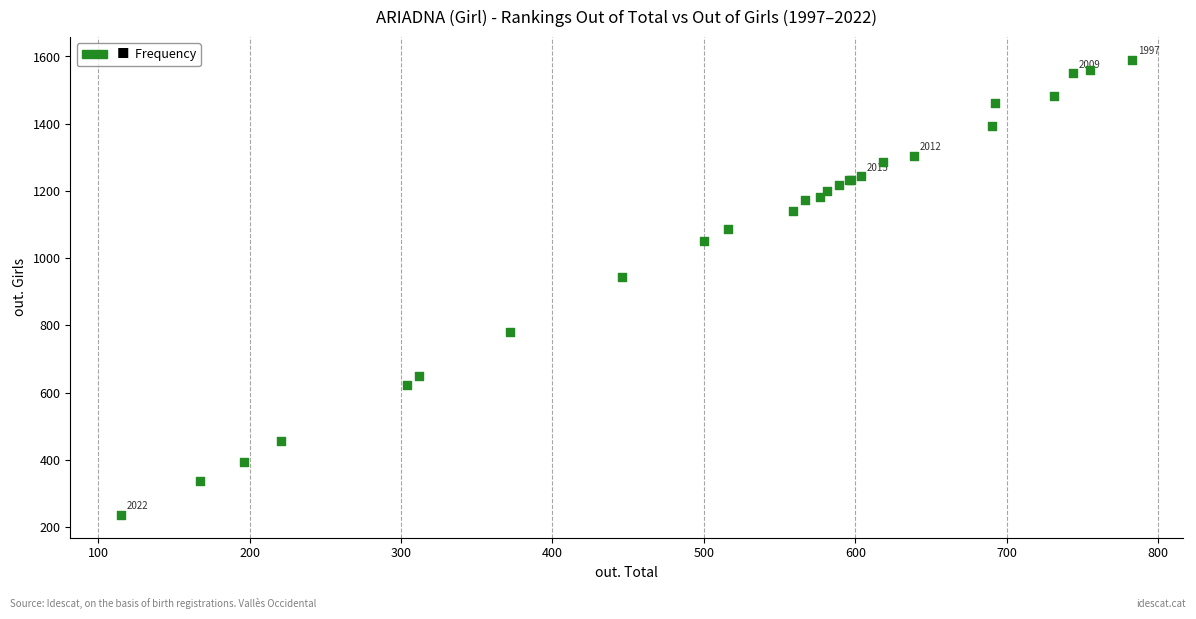

What Y value in the scatter plot is closest to 913?

943